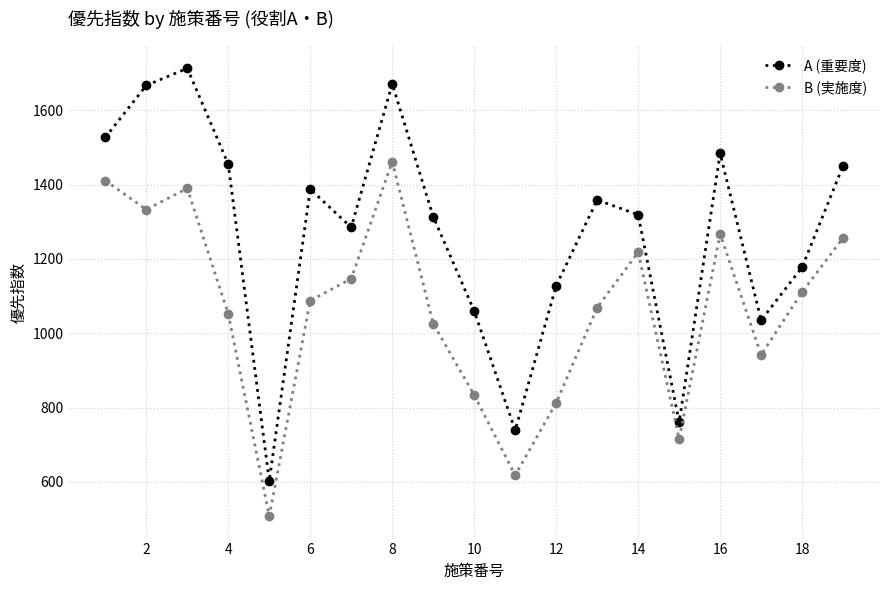

What is the value of the B (実施度) point at the 13th from the left?

1069